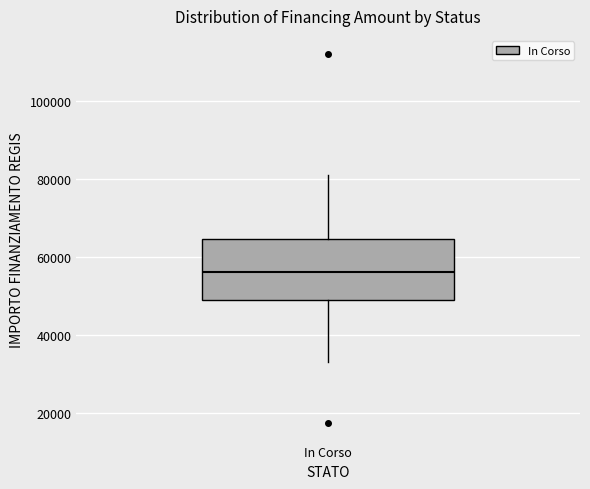

Transcribe this box plot: give where the median line is, the range the box spans, and where the two whiskers end, as read against the y-axis. The values are not printed on the chart, so give them approximately, as read against the axis.

median 56000, box 50000 to 64000, whiskers 32000 to 80000